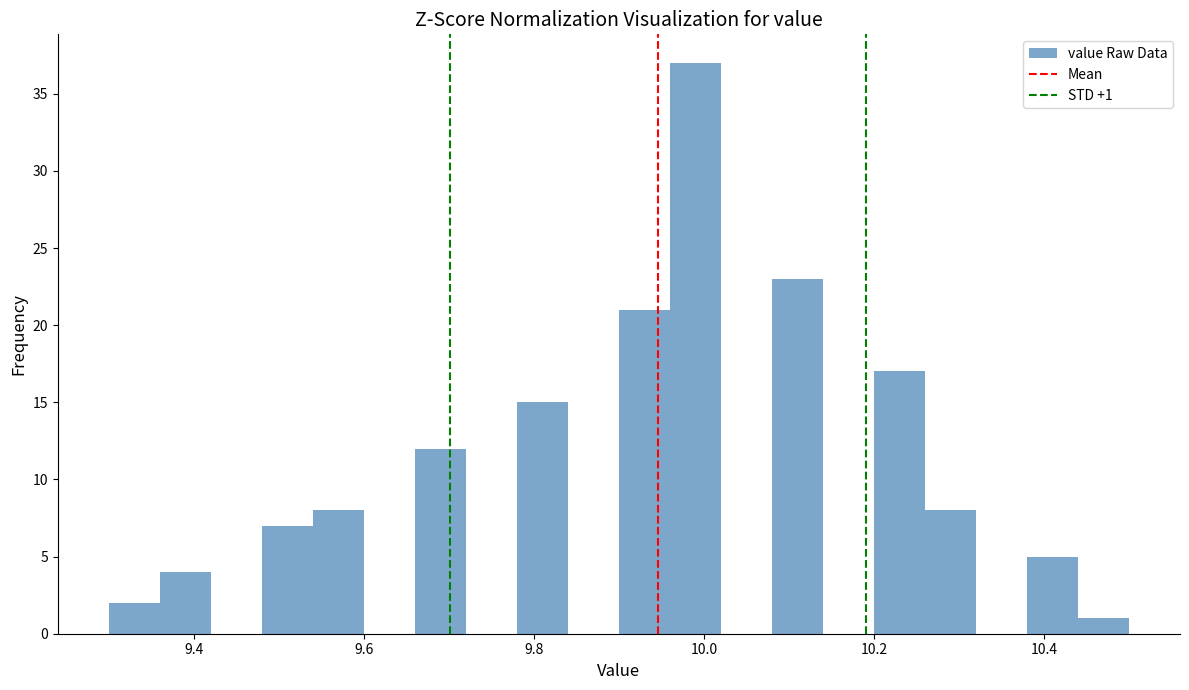

Around what value on the x-axis is the tallest bar? Give the approximate position of its centre, as read against the axis.

10.00